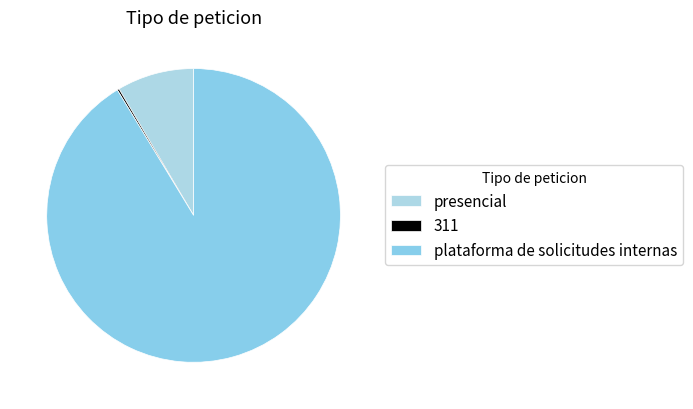

To the nearest percent, what percentage of the pie is plataforma de solicitudes internas?

91%